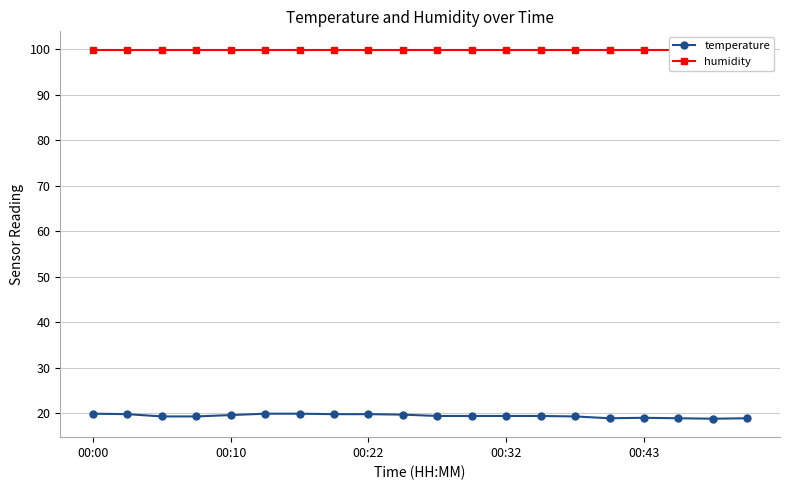

Where is humidity nearest to the value 99?

00:00